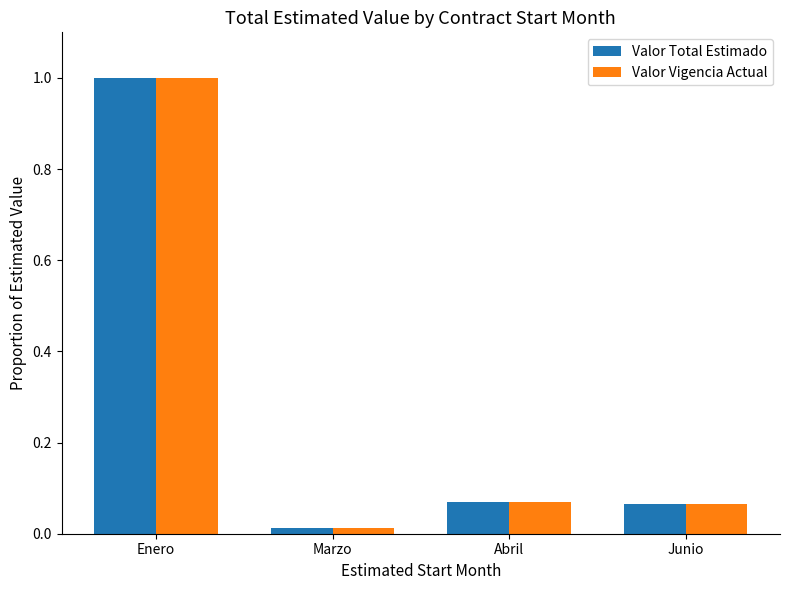

The Valor Total Estimado series shows 1.3 at Enero. True or false?

False